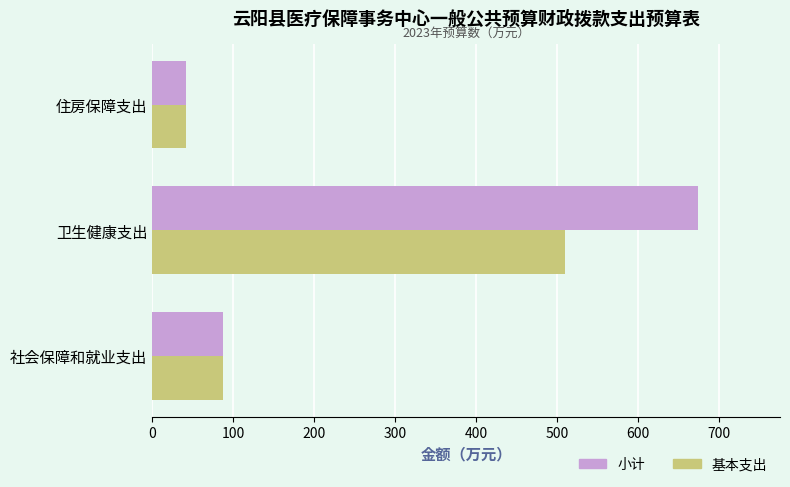

How many values in the 基本支出 series exceed 88?

2